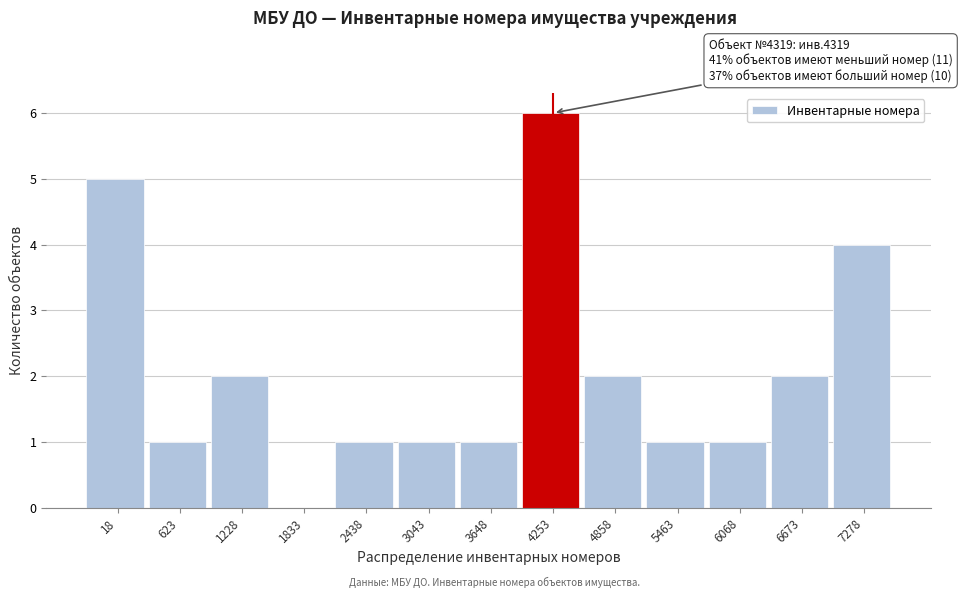

Reading left to right, what are all the values shown in this chart?

18=5	623=1	1228=2	1833=0	2438=1	3043=1	3648=1	4253=6	4858=2	5463=1	6068=1	6673=2	7278=4